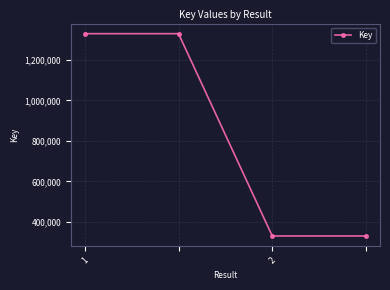

True or false: there are more than 2 points higher than both neighbors.

False